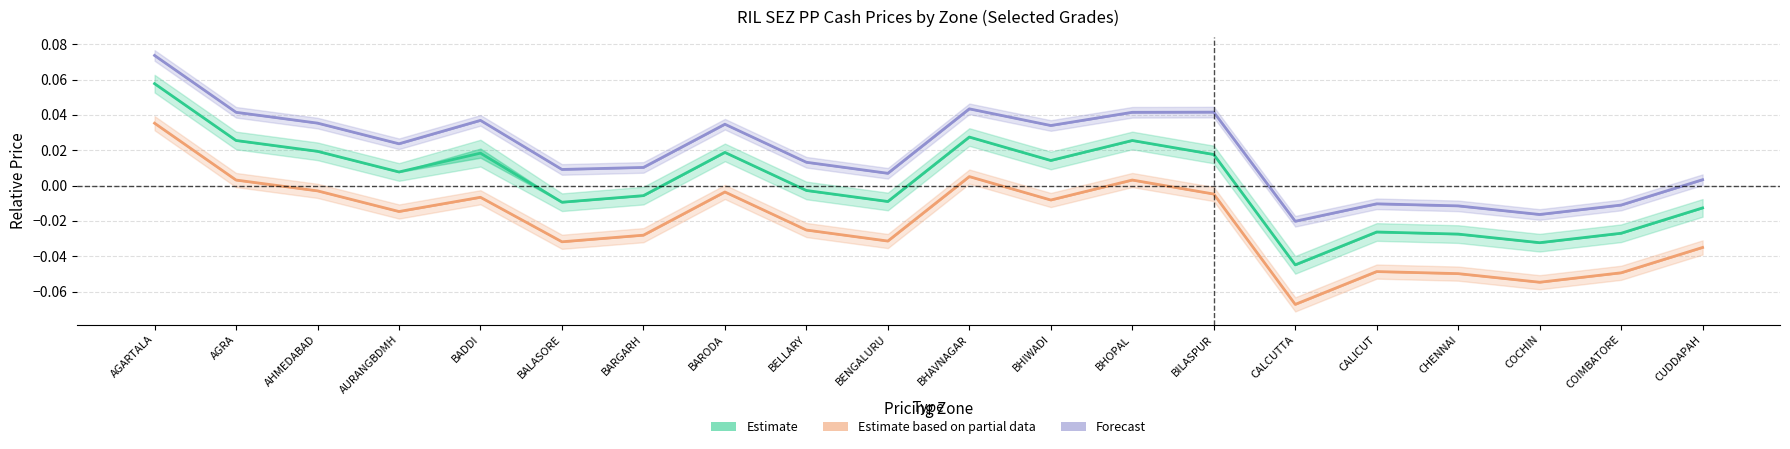

True or false: Forecast and Estimate intersect in this chart.

False